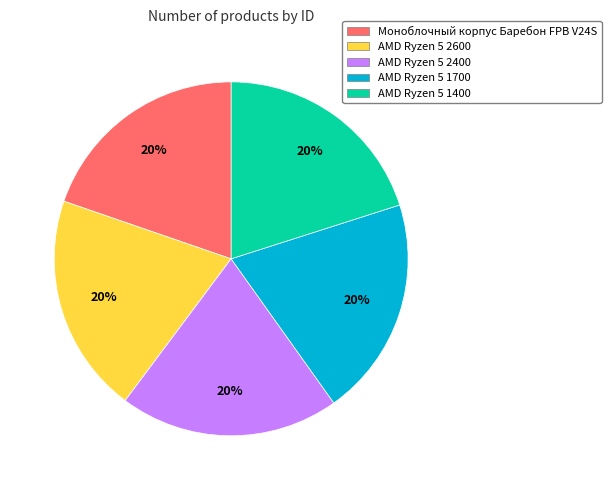

The AMD Ryzen 5 1400 slice represents 20% of the pie. True or false?

True